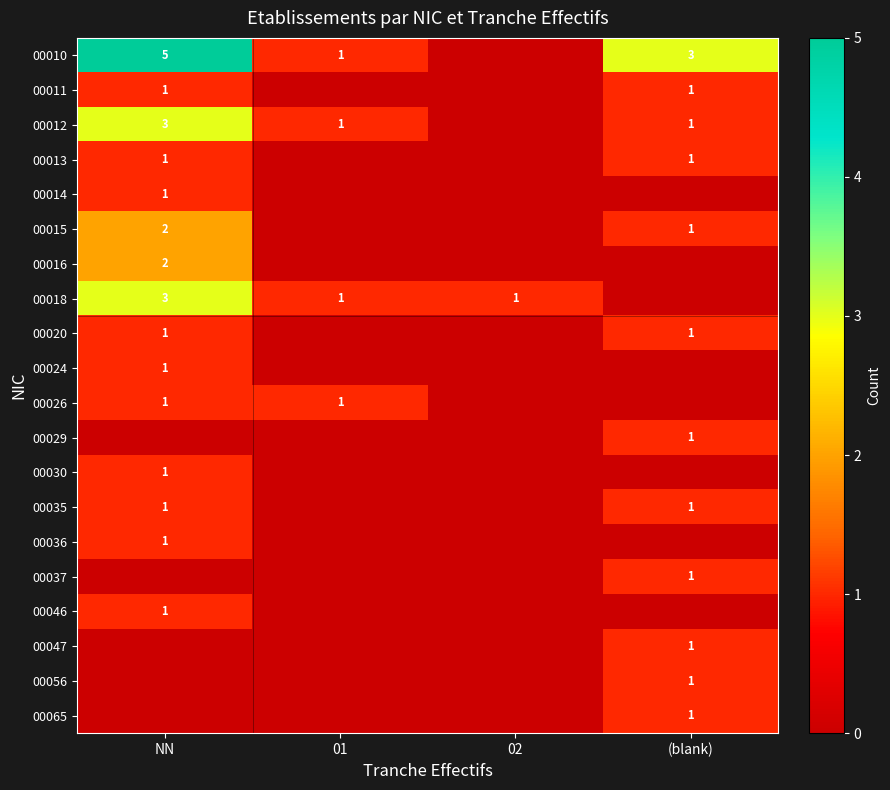

Count the number of categories in the chart.

4